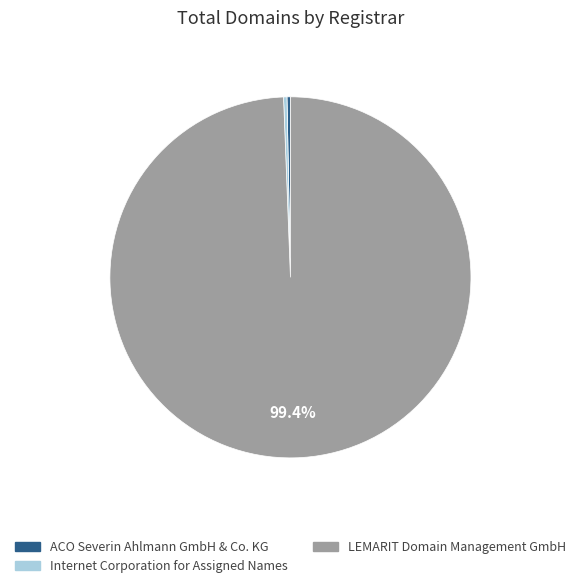

Does Internet Corporation for Assigned Names account for over 50% of the chart?

No